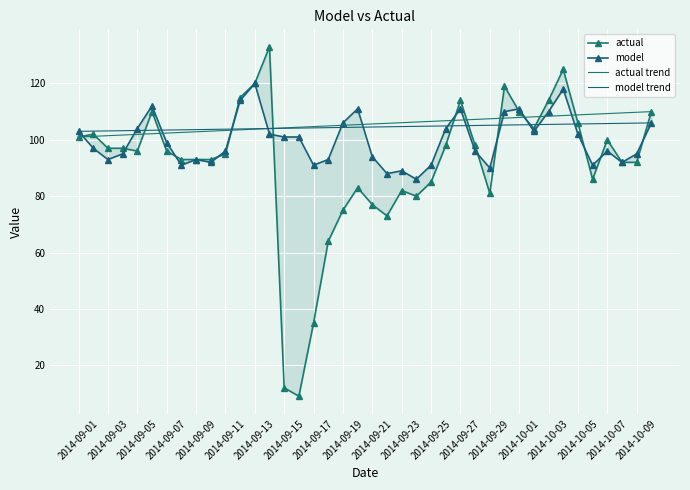

Is it true that model equals 163 at 2014-10-10?

False